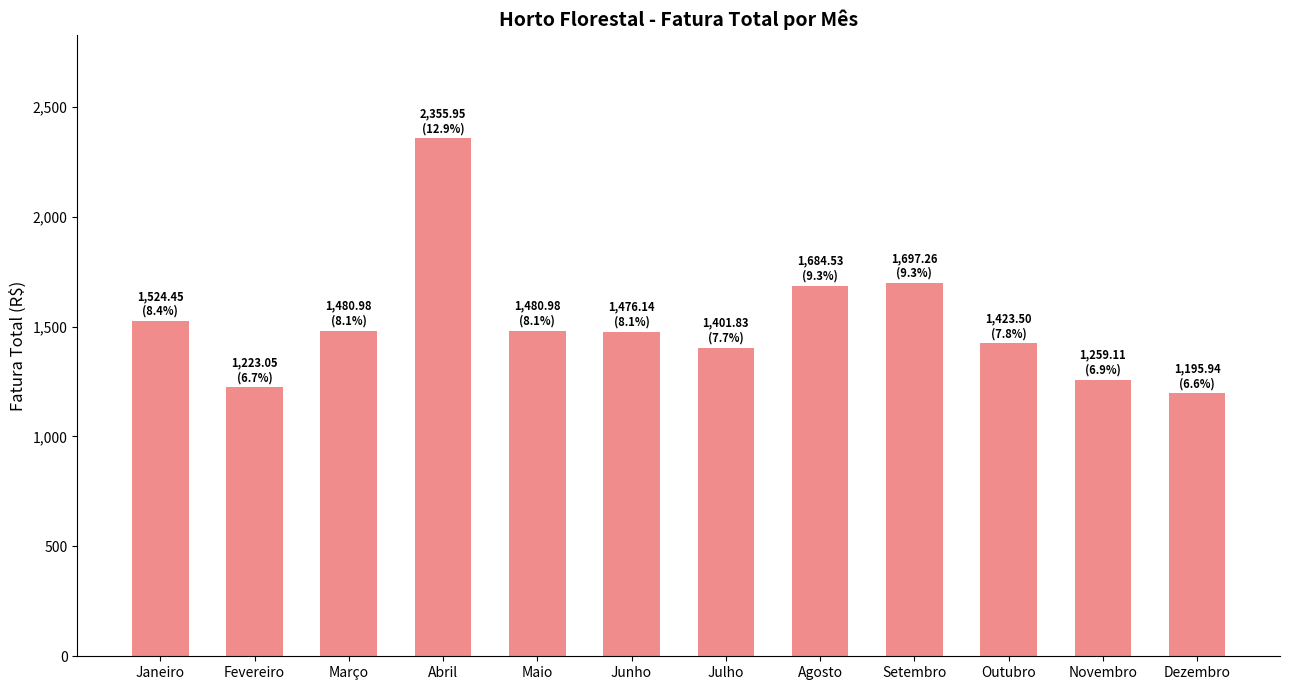

Between Março and Janeiro, which is larger?

Janeiro